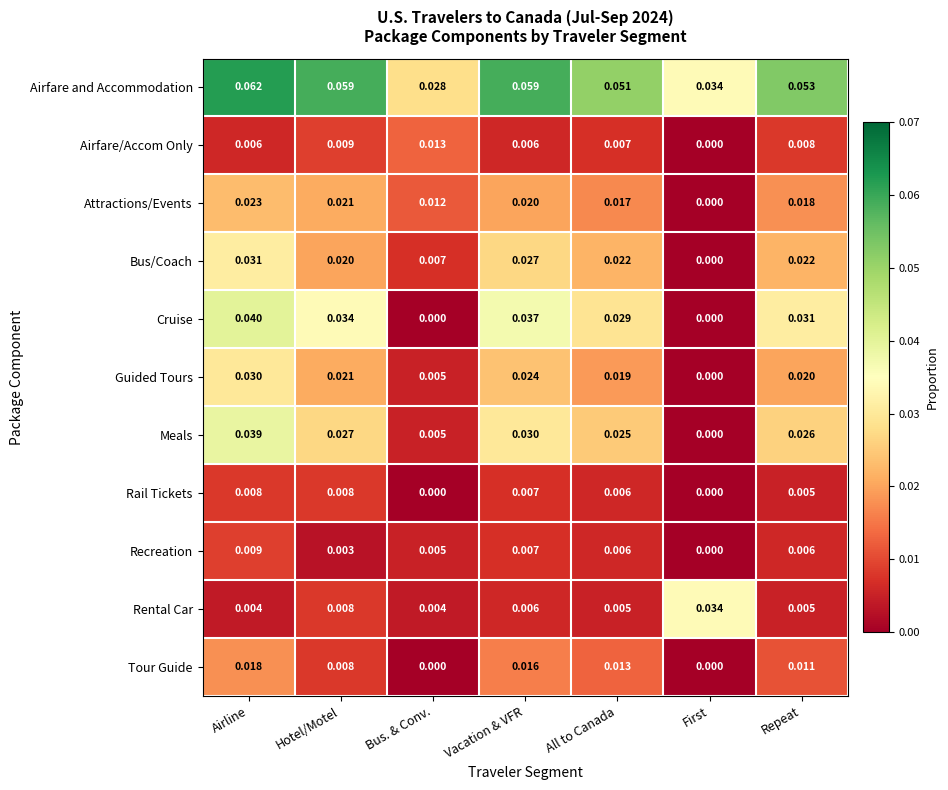

List the series in order of their peak value, highest first.

Airfare and Accommodation, Cruise, Meals, Rental Car, Bus/Coach, Guided Tours, Attractions/Events, Tour Guide, Airfare/Accom Only, Recreation, Rail Tickets